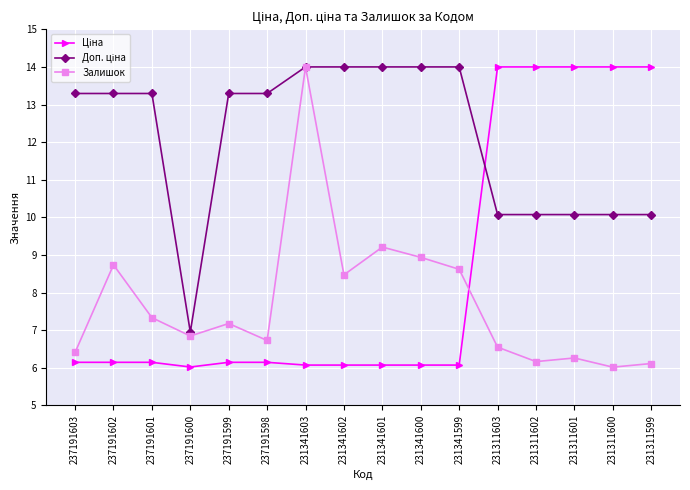

What is the average value of the Залишок series?

7.7